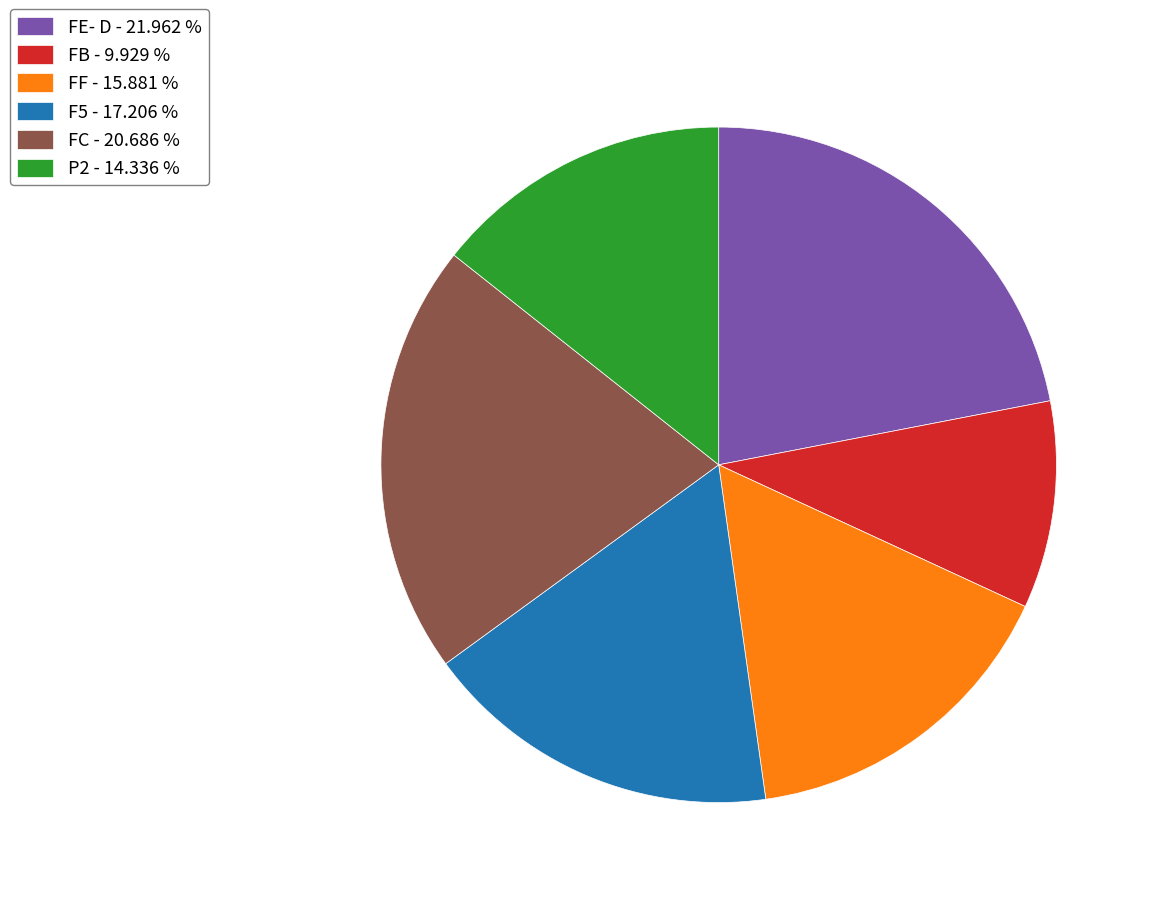

Approximately how many times larger is the value at FE- D - 21.962 % compared to FB - 9.929 %?

2.2